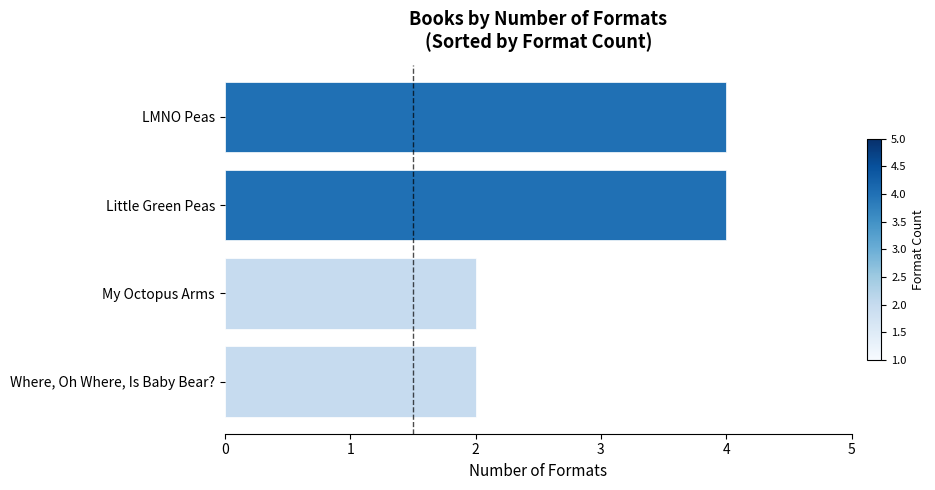

What is the maximum value shown in the chart?

4